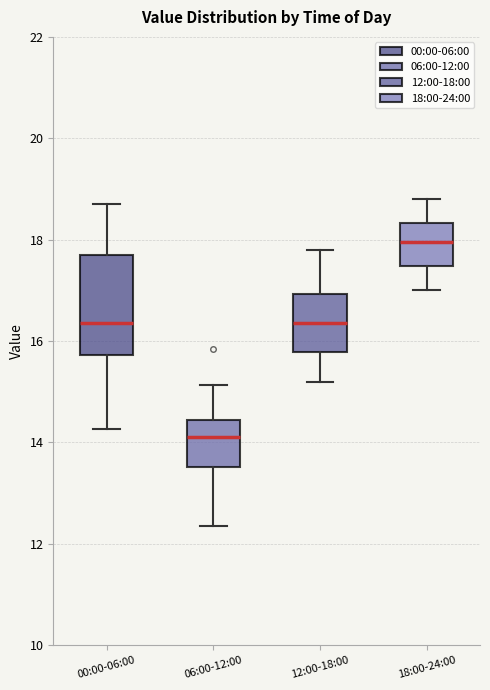

Which box's median line is the highest?

18:00-24:00